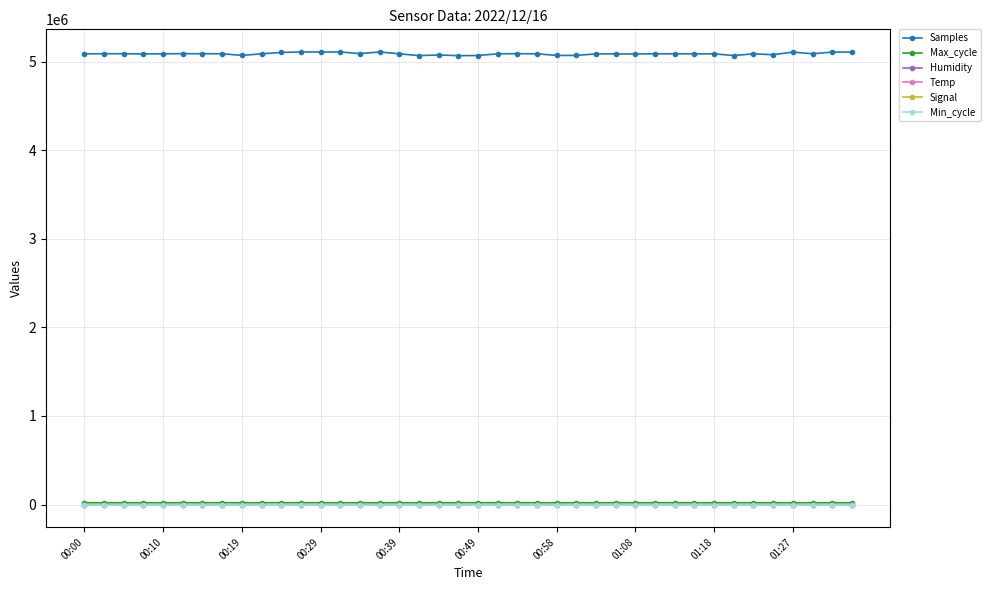

How many distinct data groups are displayed?

6